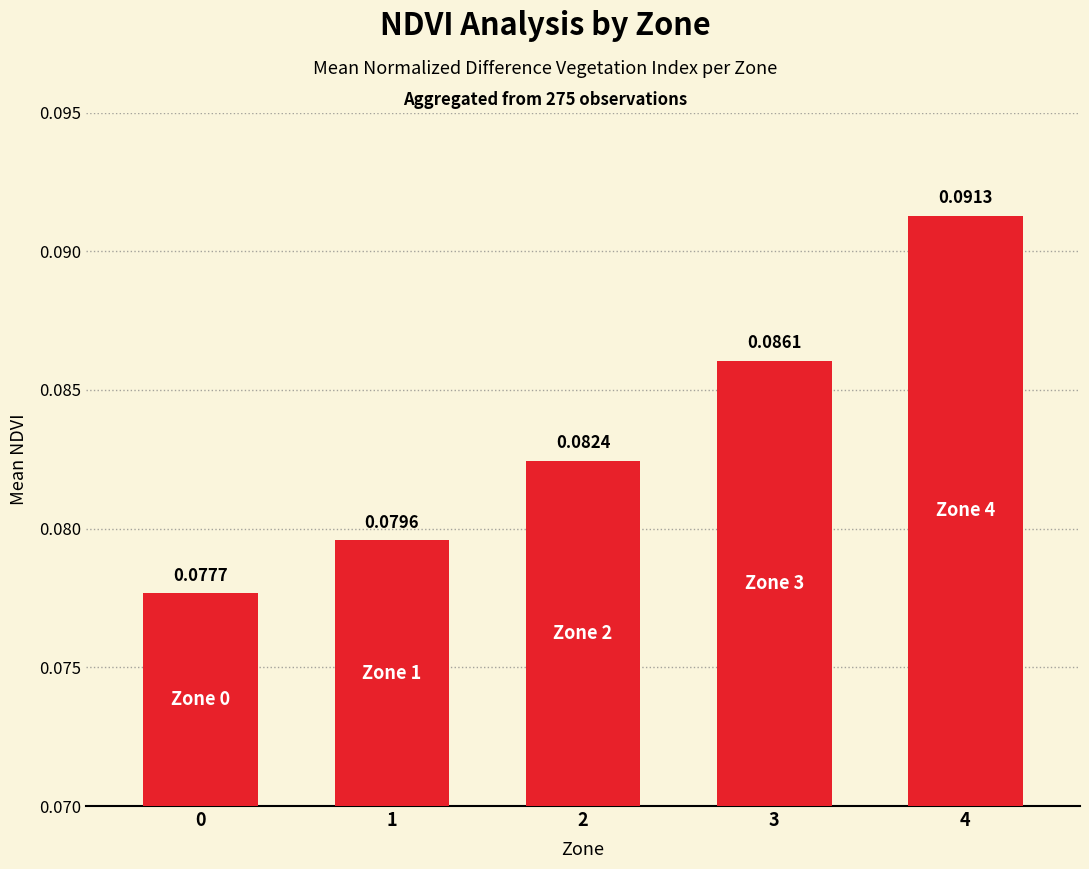

Which has a higher value, 0 or 4?

4